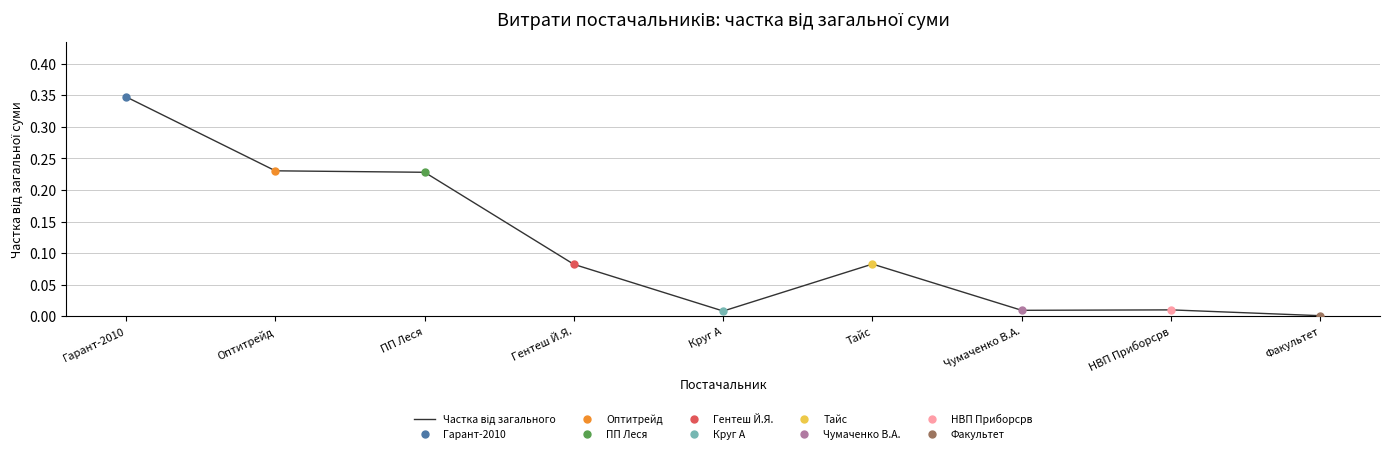

Is it true that the value at Чумаченко В.А. is 0.0?

True